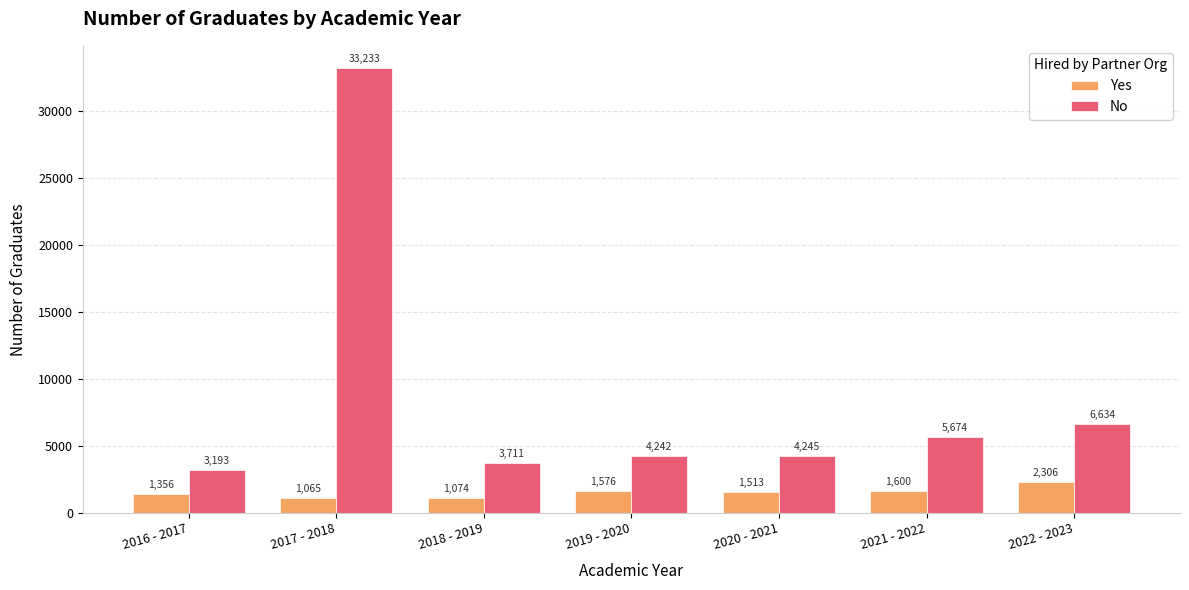

What is the label of the 1st bar from the right?

2022 - 2023